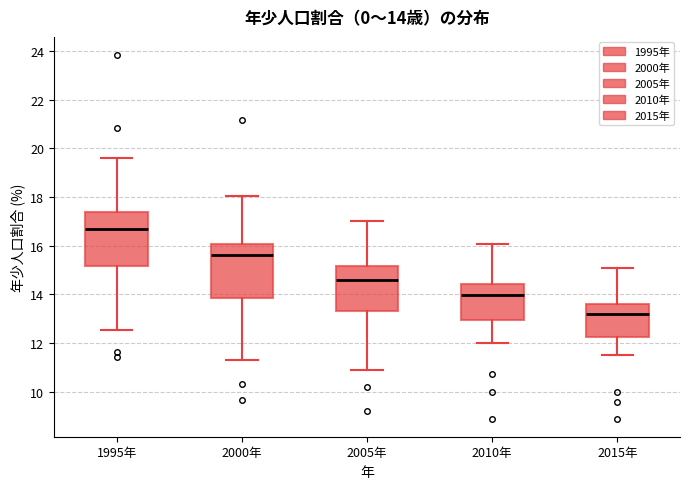

Which box has the highest median line?

1995年